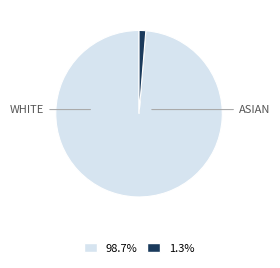

Is there any slice that represents more than half of the pie?

Yes